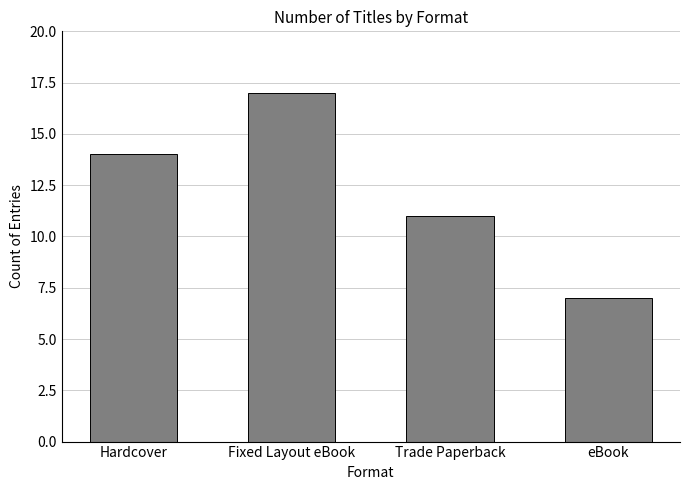

What position from the right is Trade Paperback?

2